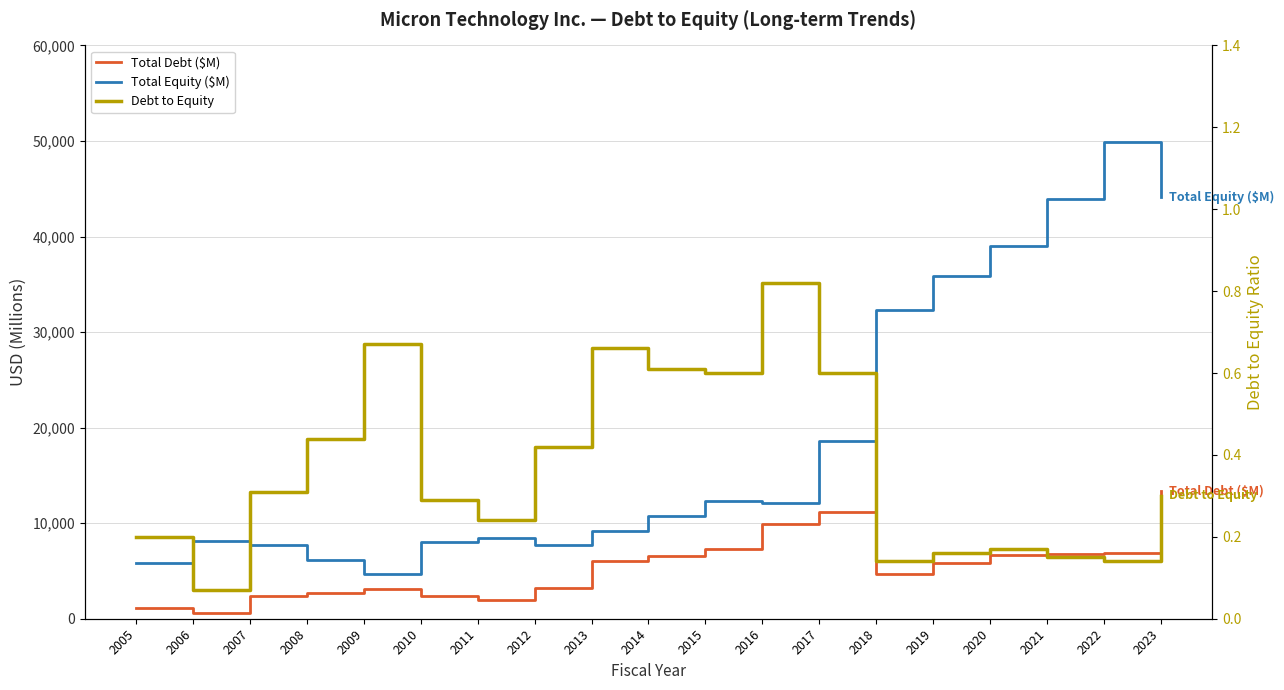

How many values in the Total Debt ($M) series are below 5851?

9